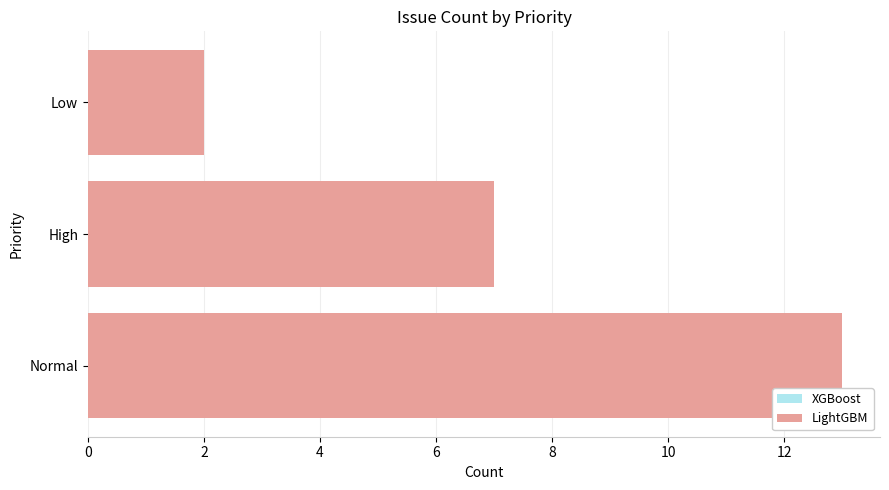

What is the average value?

7